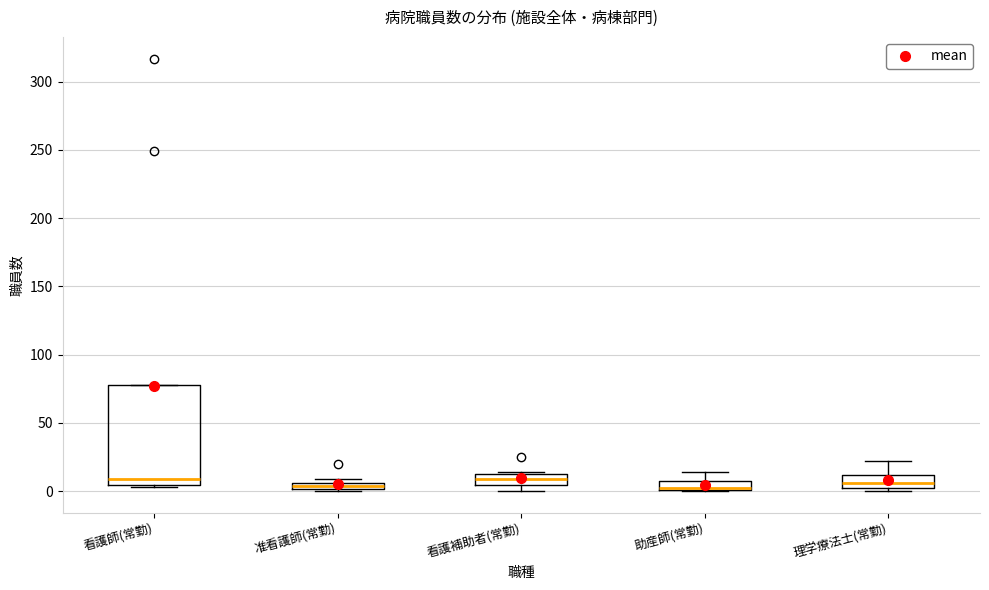

Where is the upper edge of the box for 理学療法士(常勤) on the y-axis? The values are not printed on the chart, so give them approximately, as read against the axis.

10